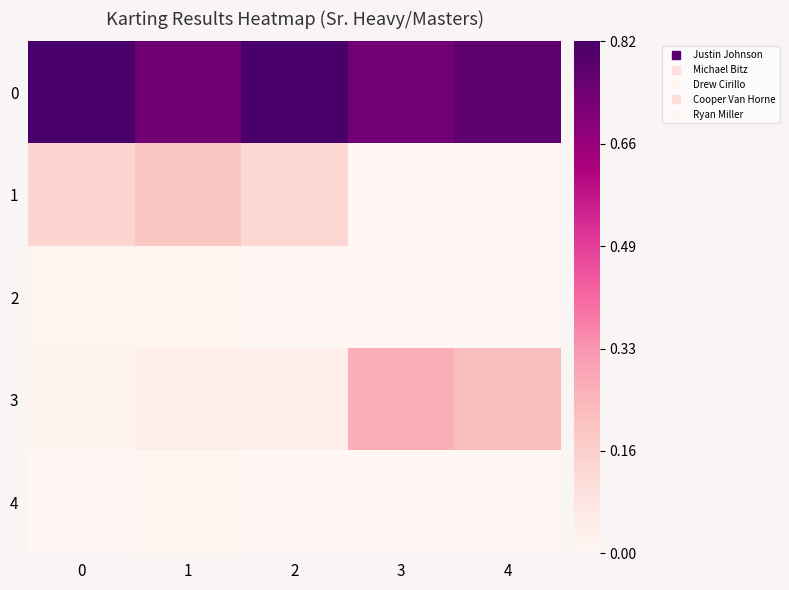

List the series in order of their peak value, highest first.

0, 3, 1, 2, 4